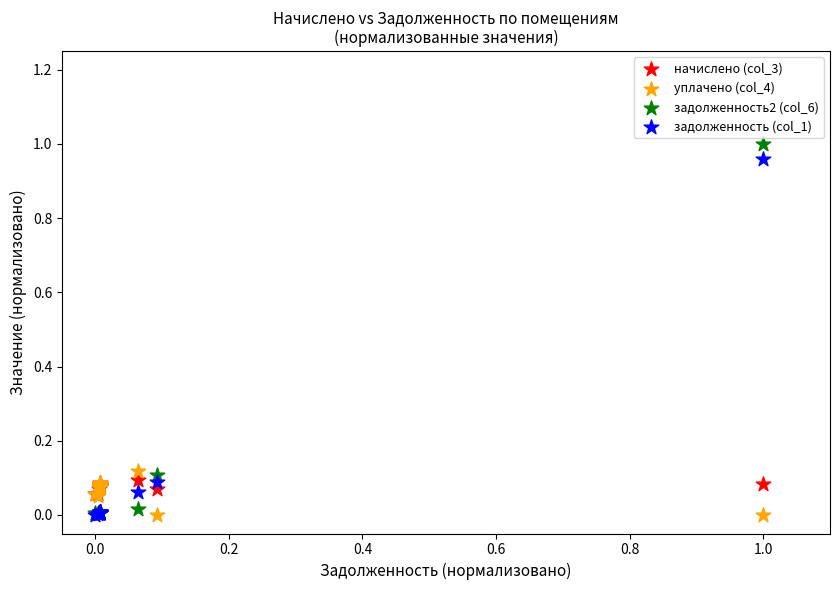

Which series contains the highest Y value?

задолженность2 (col_6)